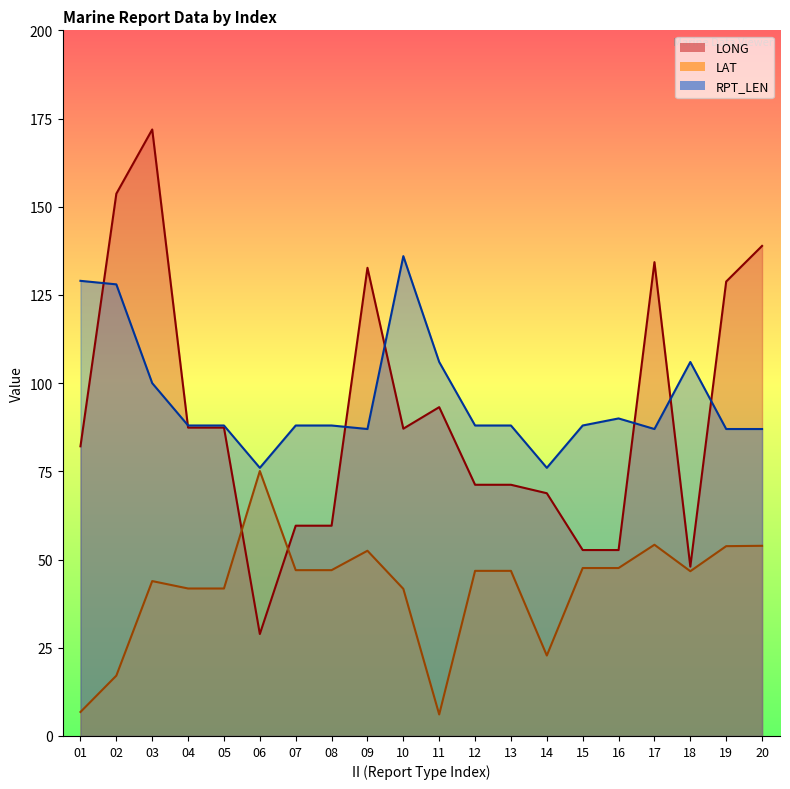

What is the sum of the LAT_line values at 01 and 03?

50.7